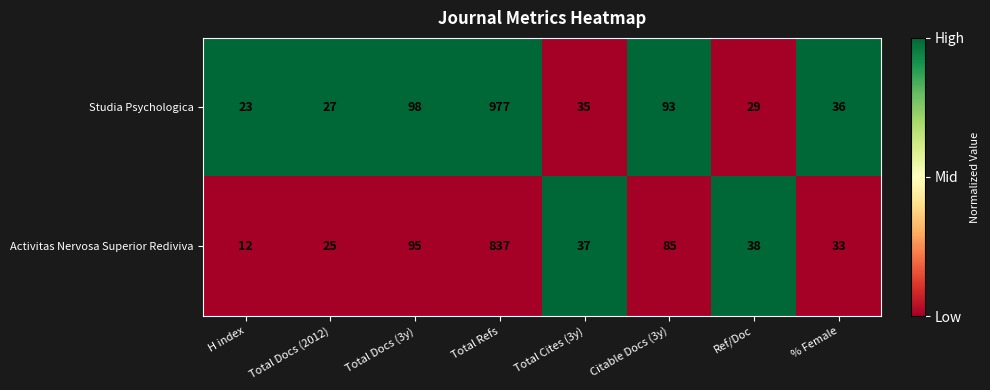

True or false: Activitas Nervosa Superior Rediviva has a value of 38 at Ref/Doc.

True